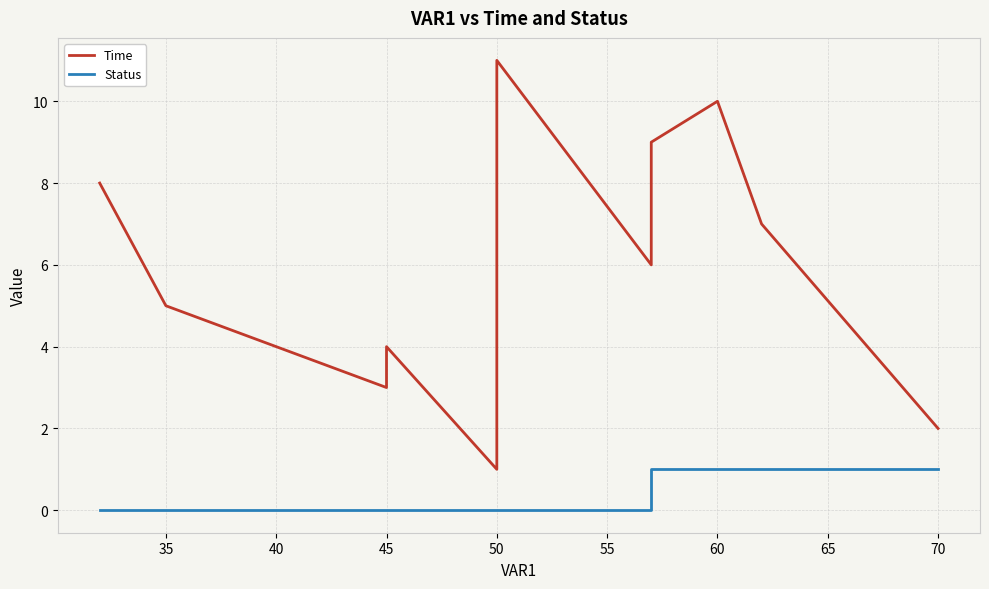

True or false: Time and Status cross at least once.

False